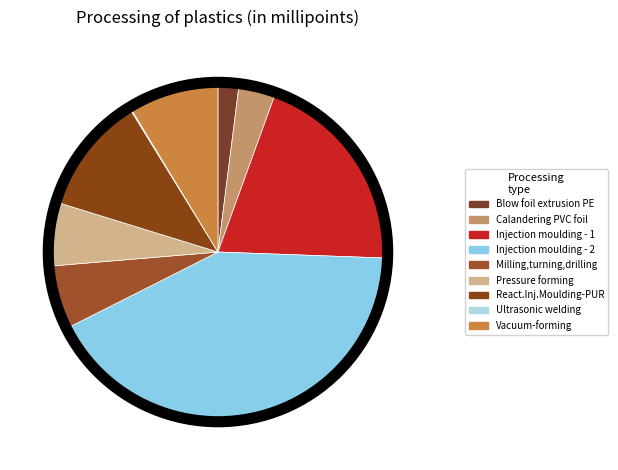

How many segments does this pie chart have?

9